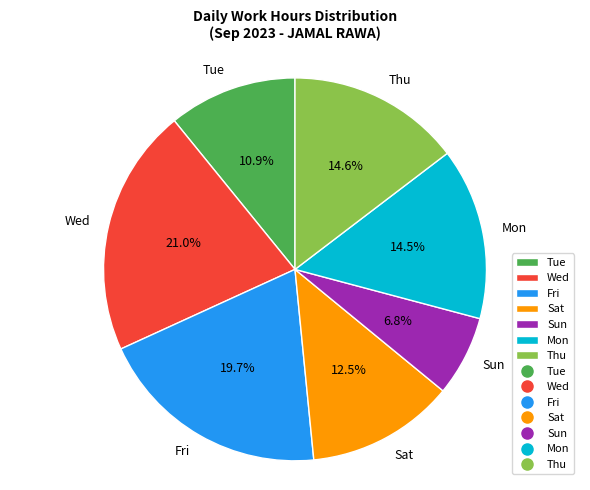

What percentage do Wed and Thu together represent?

35.6%